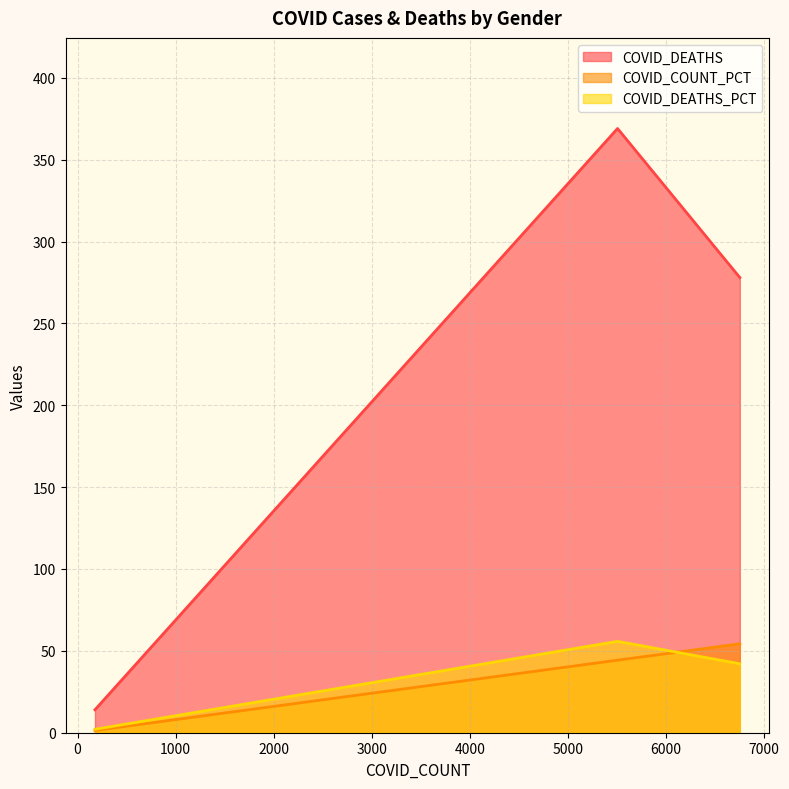

What is the difference between the COVID_COUNT_PCT values at F and Unknown?

52.9